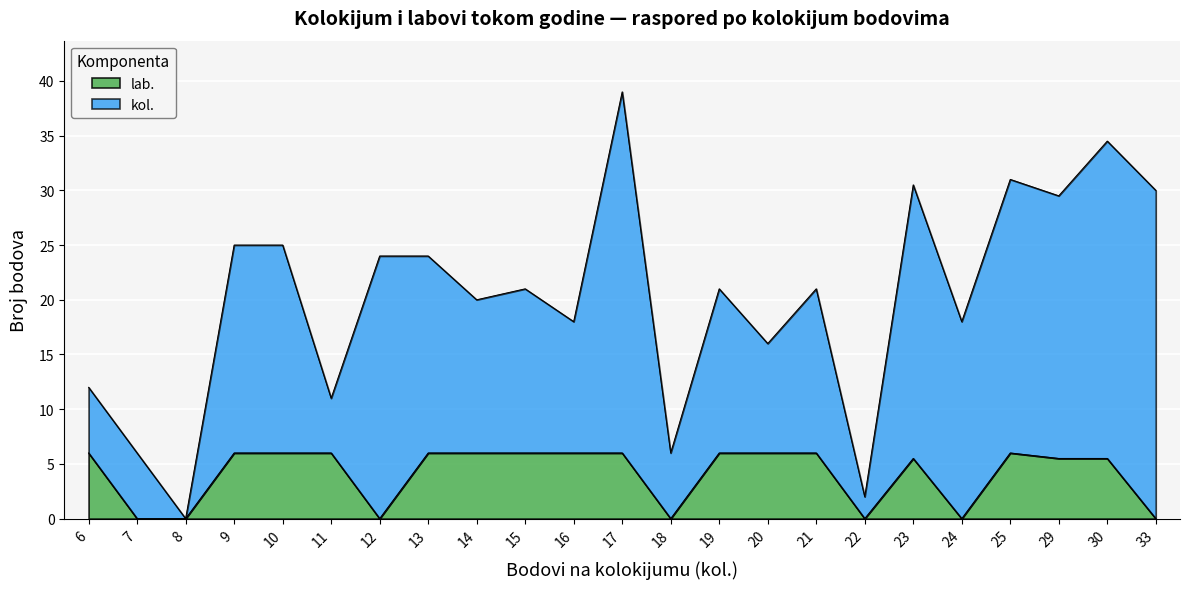

Read the value at 9.

6.0